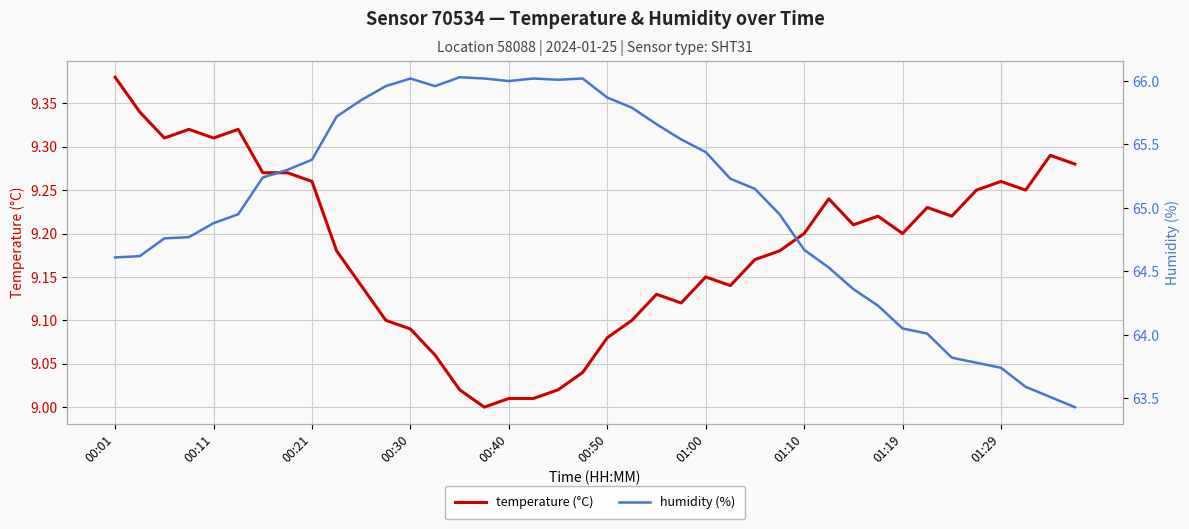

The temperature (°C) series shows 3.2 at 00:21. True or false?

False